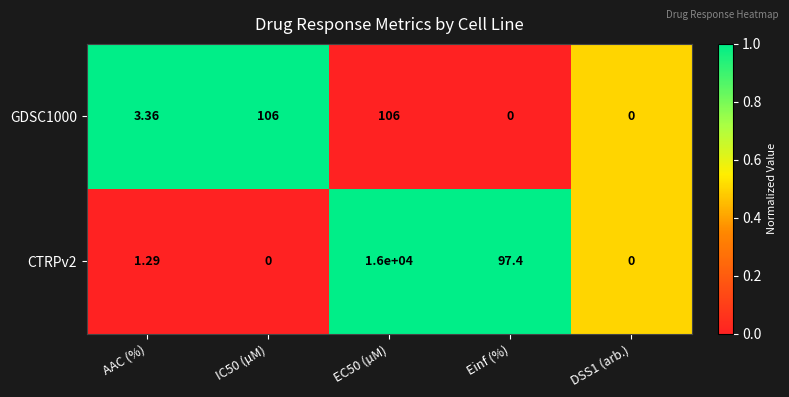

Rank the series by their maximum value, from highest to lowest.

CTRPv2, GDSC1000